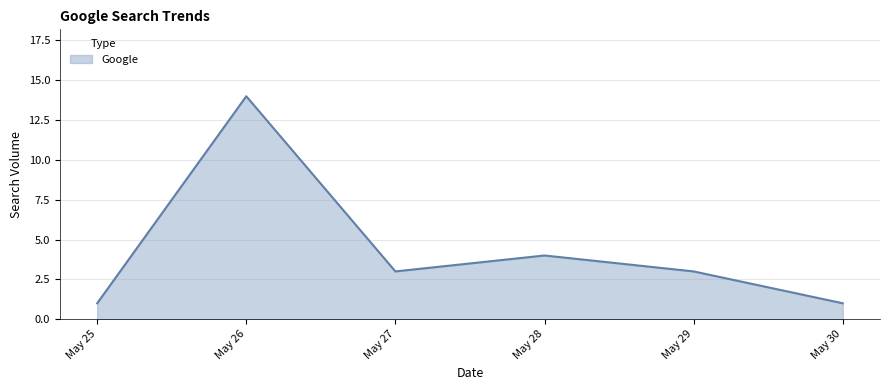

Reading right to left, extract all data points from this chart.

1	3	4	3	14	1